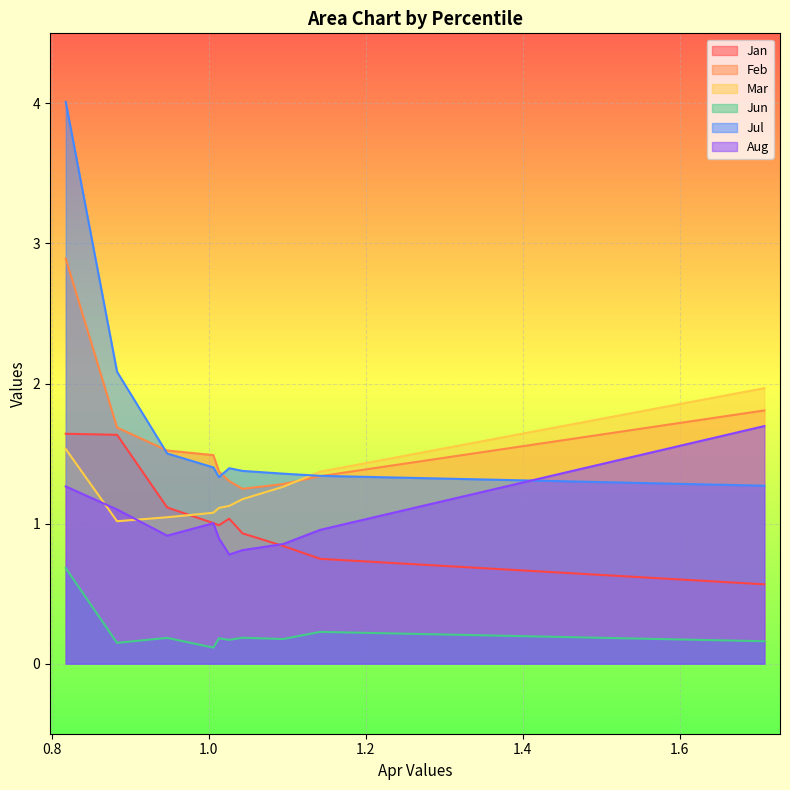

Rank the series at pct95 from lowest to highest value.

Jun, Jan, Jul, Aug, Feb, Mar